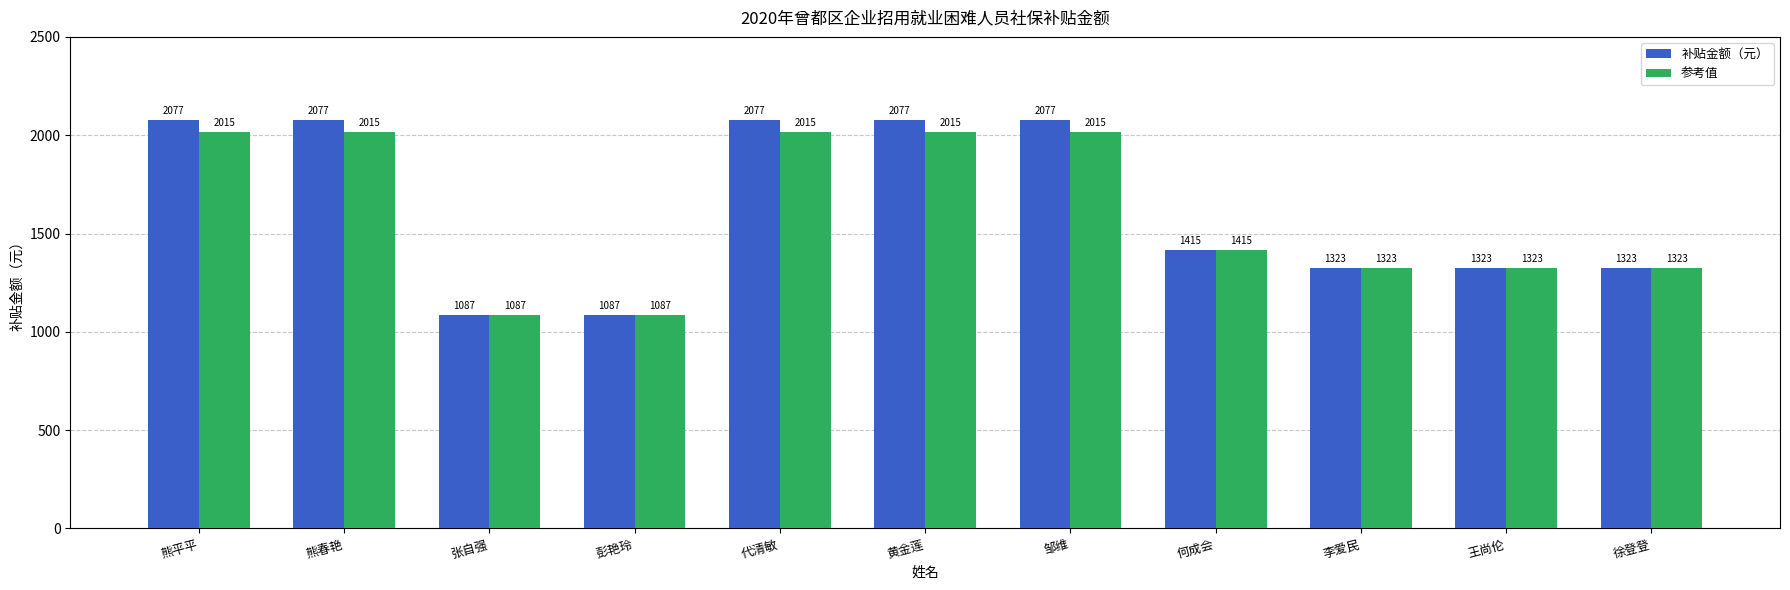

Does the chart contain any negative values?

No